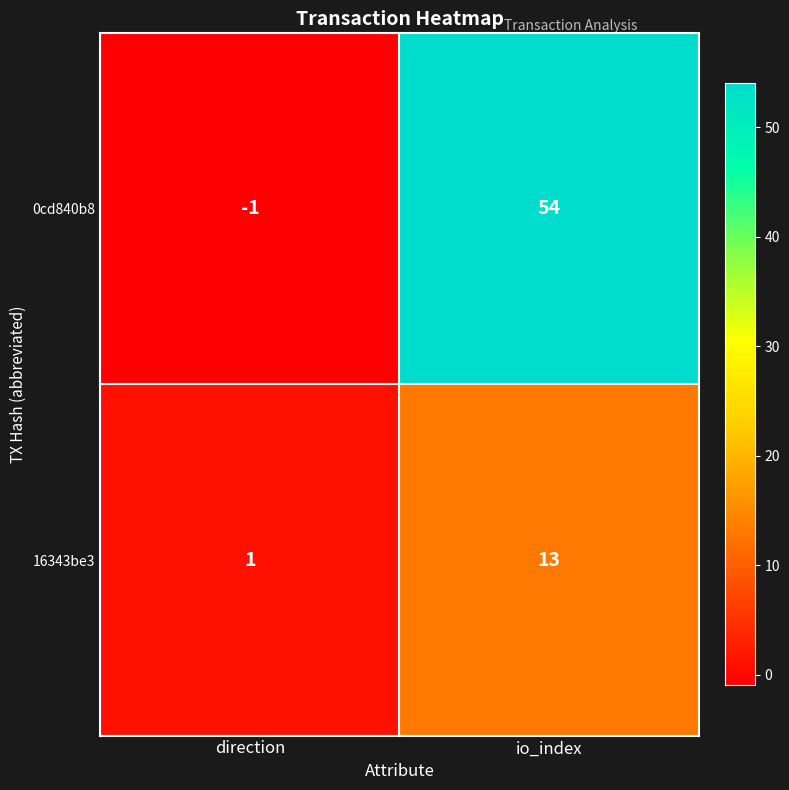

Which series has the widest spread of values?

0cd840b8